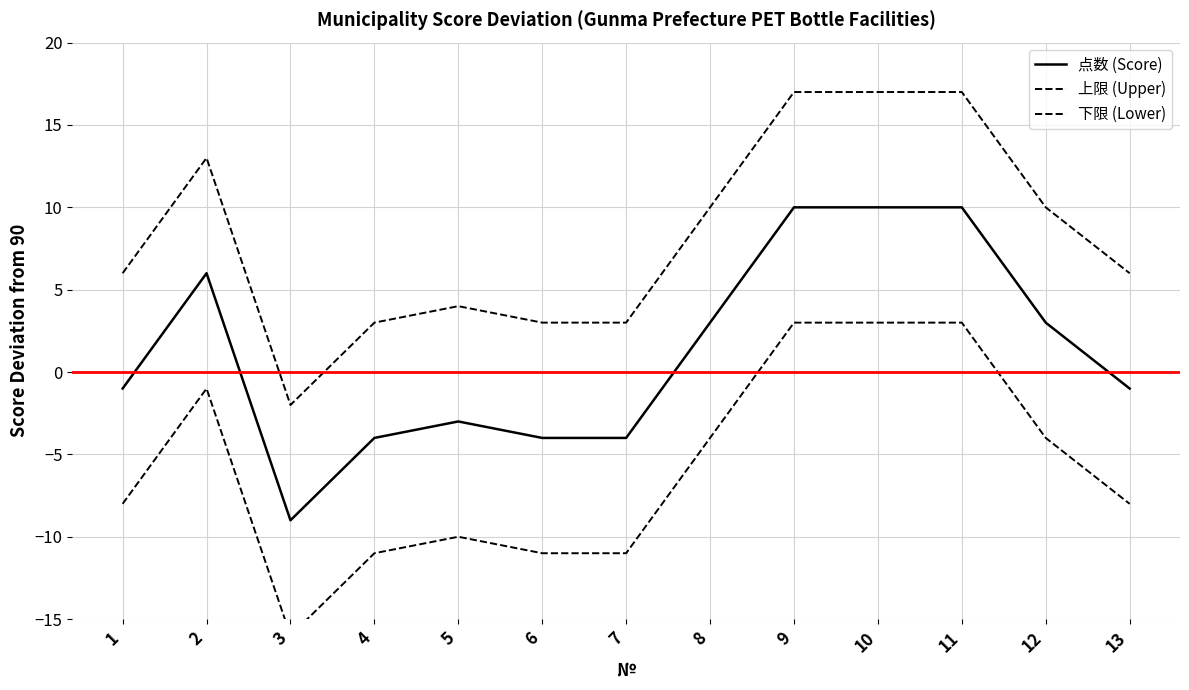

What is the difference between the 下限 (Lower) values at 10 and 6?

14